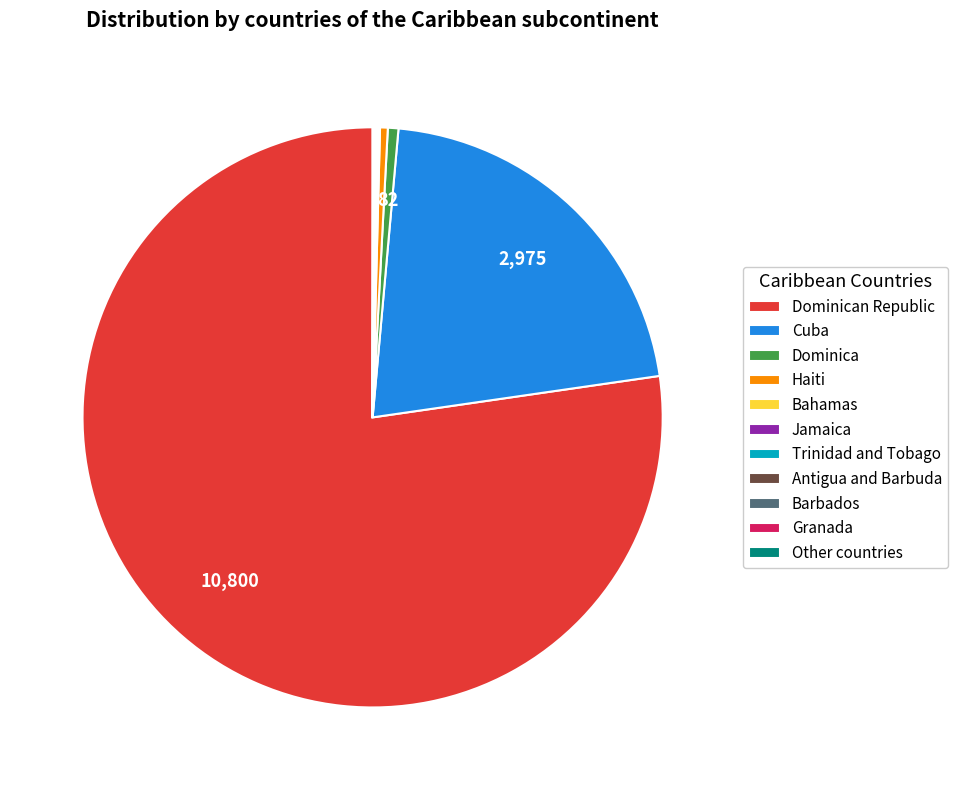

Which has a higher value, Haiti or Dominican Republic?

Dominican Republic